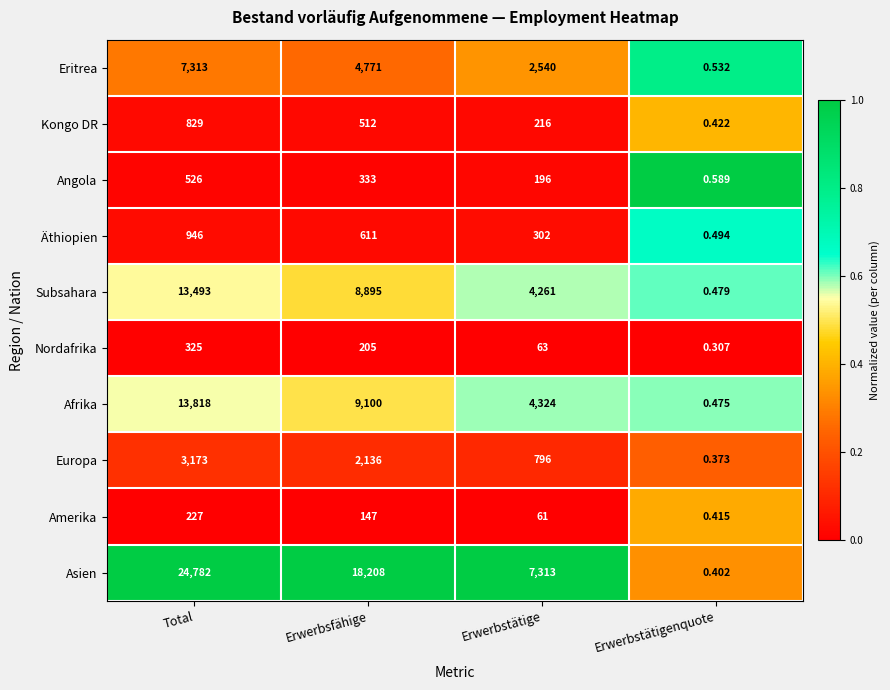

Which category has the highest value across all series?

Total